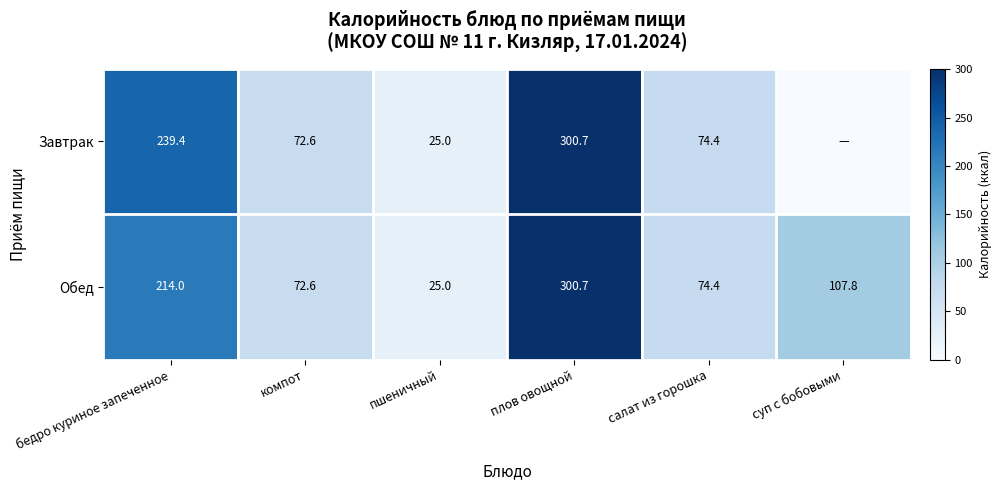

How many data points does each series have?

6